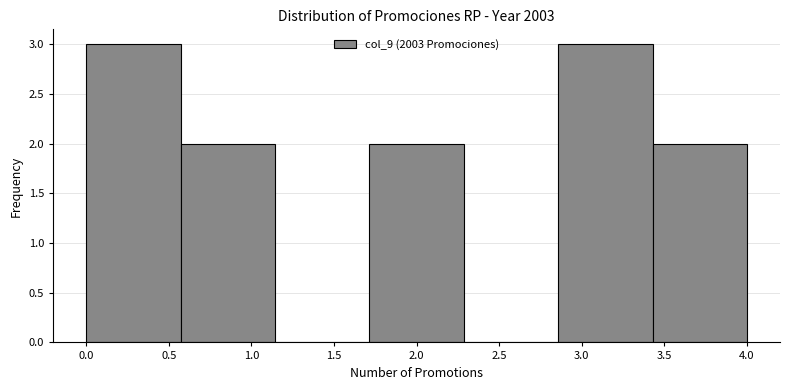

Reading left to right, list every bar in this chart as the range it spans on the x-axis followed by its height. Neither the bar edges nor the heights are printed on the chart, so give them approximately, as read against the axes.

0.00 to 0.55: 3
0.55 to 1.15: 2
1.15 to 1.70: 0
1.70 to 2.30: 2
2.30 to 2.85: 0
2.85 to 3.45: 3
3.45 to 4.00: 2